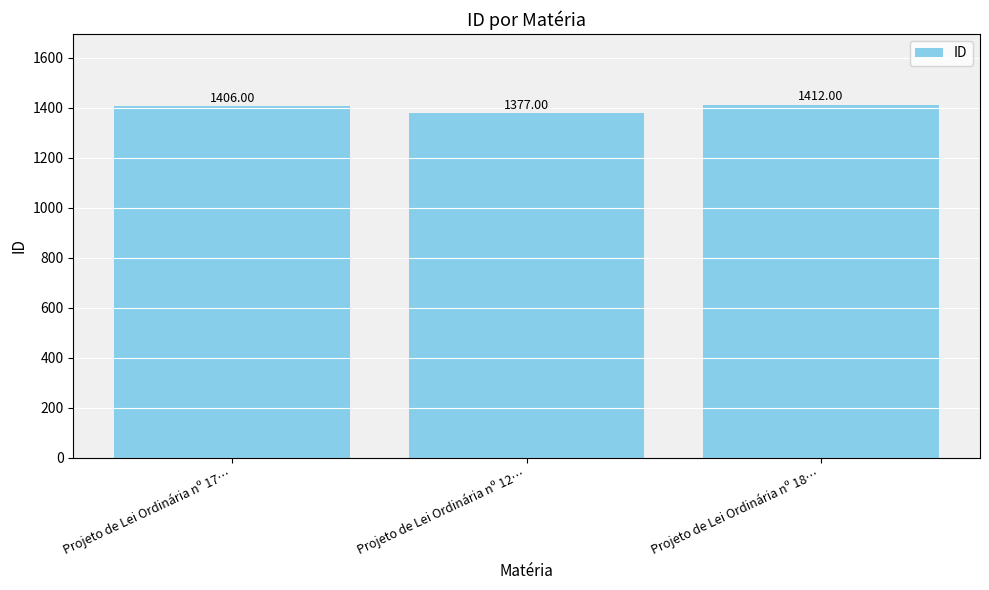

What is the ratio of the value at Projeto de Lei Ordinária nº 17… to the value at Projeto de Lei Ordinária nº 18…?

1.0